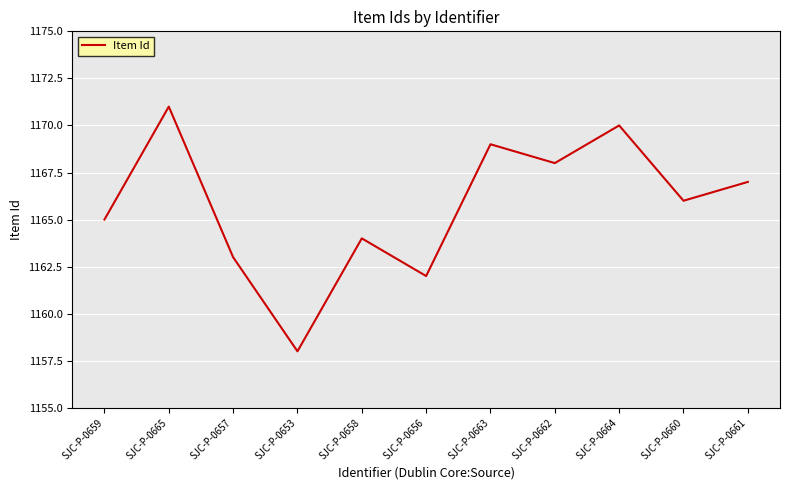

What is the ratio of the value at SJC-P-0665 to the value at SJC-P-0663?

1.0